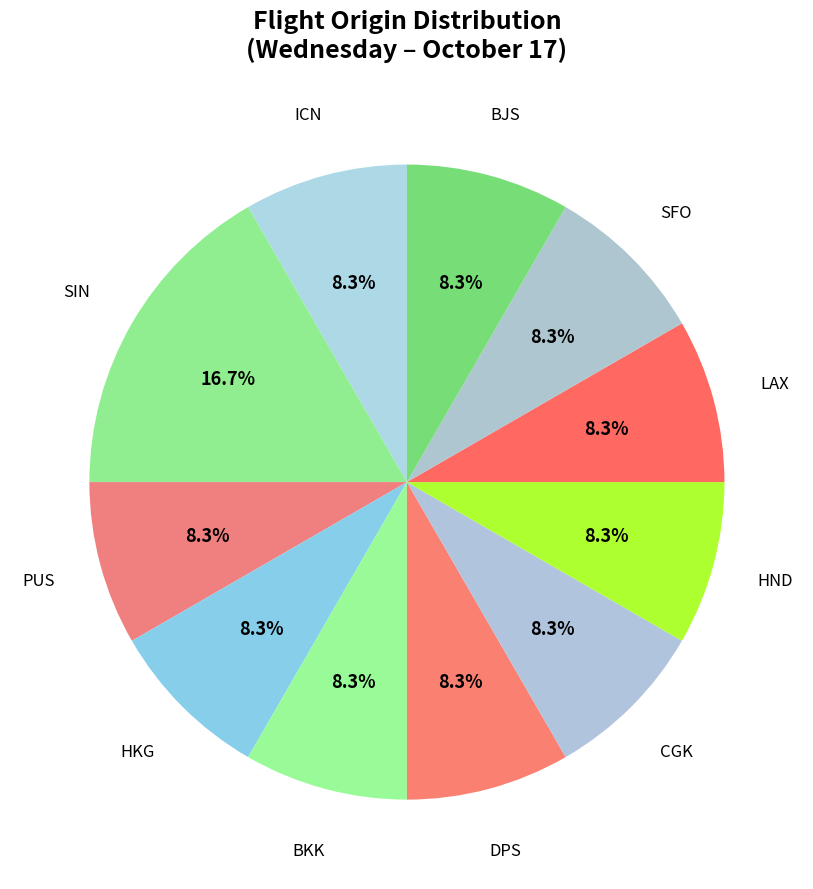

To the nearest percent, what portion does BKK represent?

8%